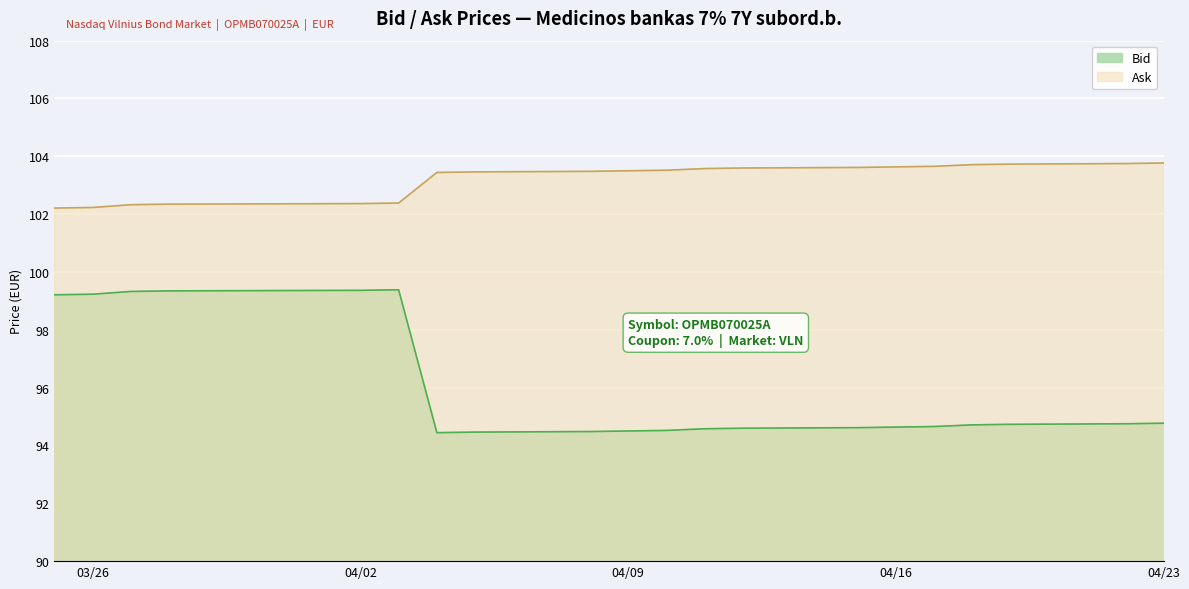

True or false: Bid and Ask intersect in this chart.

False